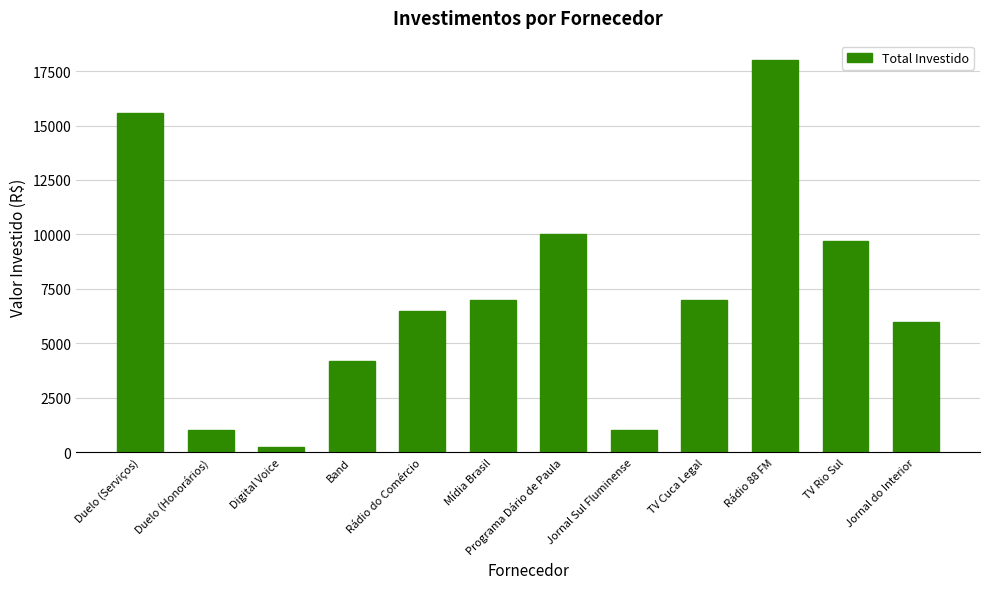

What is the difference between the maximum and second lowest values?

17000